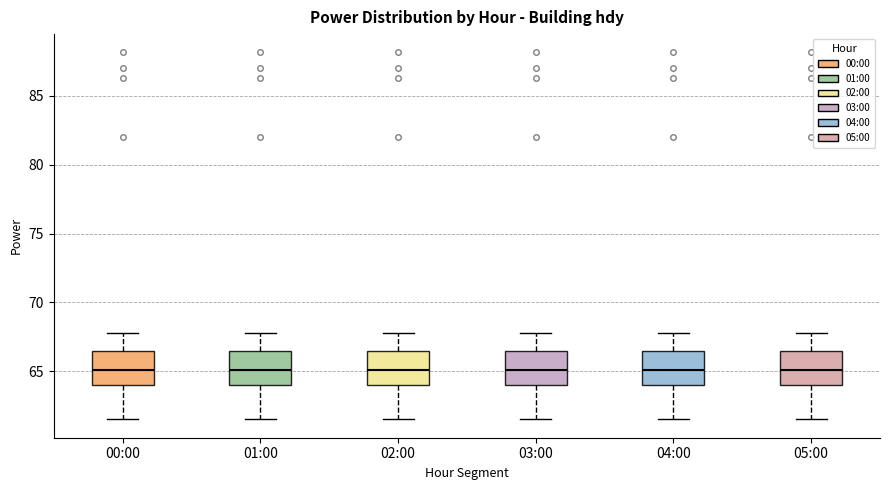

Reading left to right, transcribe this box plot: for each box, give where its median line is, the range the box spans, and where its two whiskers end, as read against the y-axis. The values are not printed on the chart, so give them approximately, as read against the axis.

00:00: median 65.0, box 64.0 to 66.5, whiskers 61.5 to 68.0
01:00: median 65.0, box 64.0 to 66.5, whiskers 61.5 to 68.0
02:00: median 65.0, box 64.0 to 66.5, whiskers 61.5 to 68.0
03:00: median 65.0, box 64.0 to 66.5, whiskers 61.5 to 68.0
04:00: median 65.0, box 64.0 to 66.5, whiskers 61.5 to 68.0
05:00: median 65.0, box 64.0 to 66.5, whiskers 61.5 to 68.0